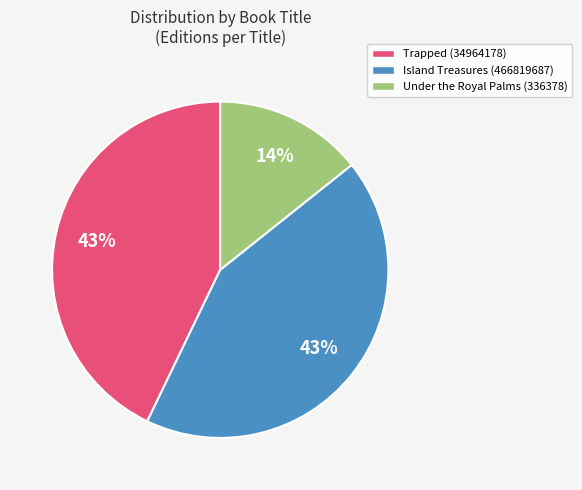

The Under the Royal Palms (336378) slice represents 3% of the pie. True or false?

False